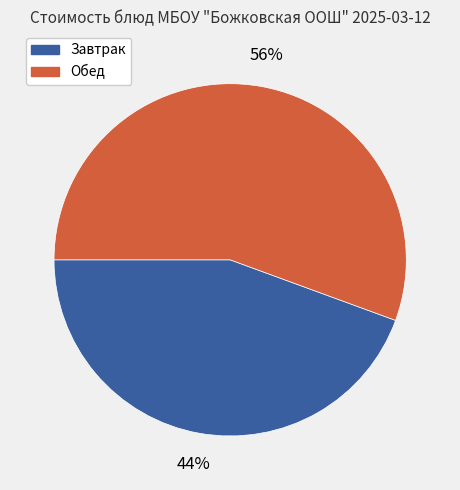

To the nearest percent, what is the average slice percentage?

50%